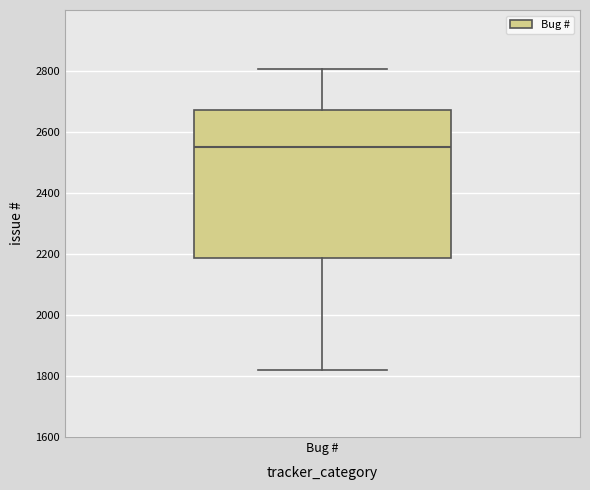

Where does the lower whisker of the box for Bug # end on the y-axis? The values are not printed on the chart, so give them approximately, as read against the axis.

1820